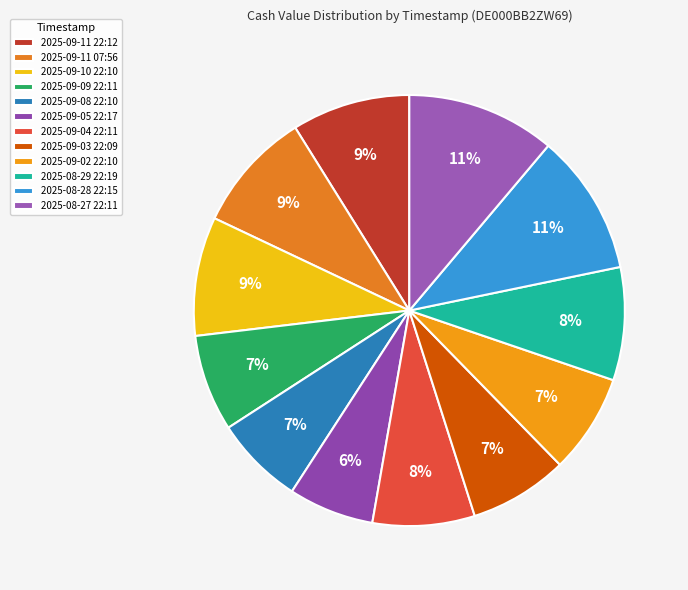

True or false: 2025-09-09 22:11 accounts for 1% of the total.

False